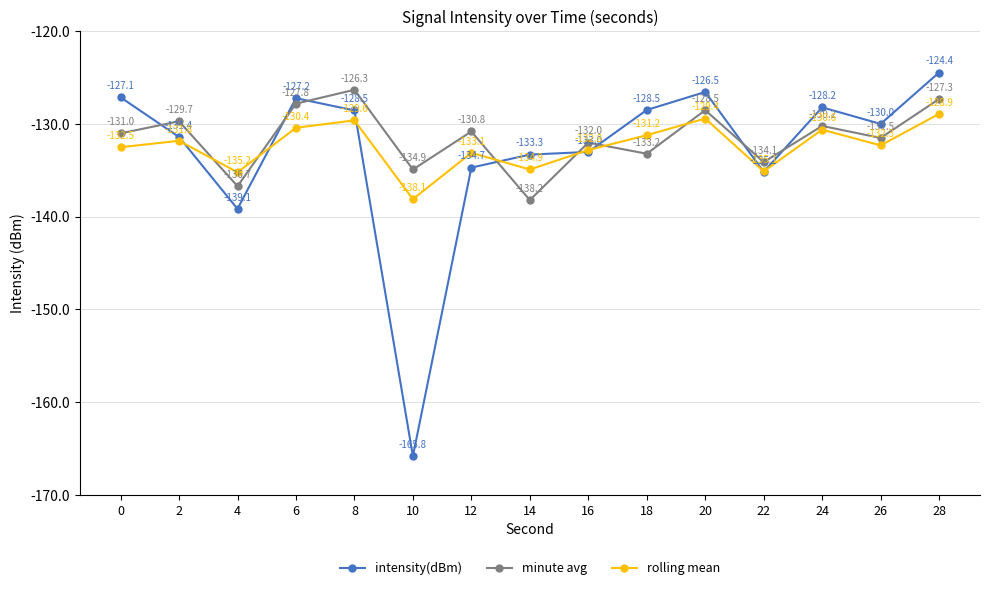

At 26, list the series in order from smallest to largest.

rolling mean, minute avg, intensity(dBm)